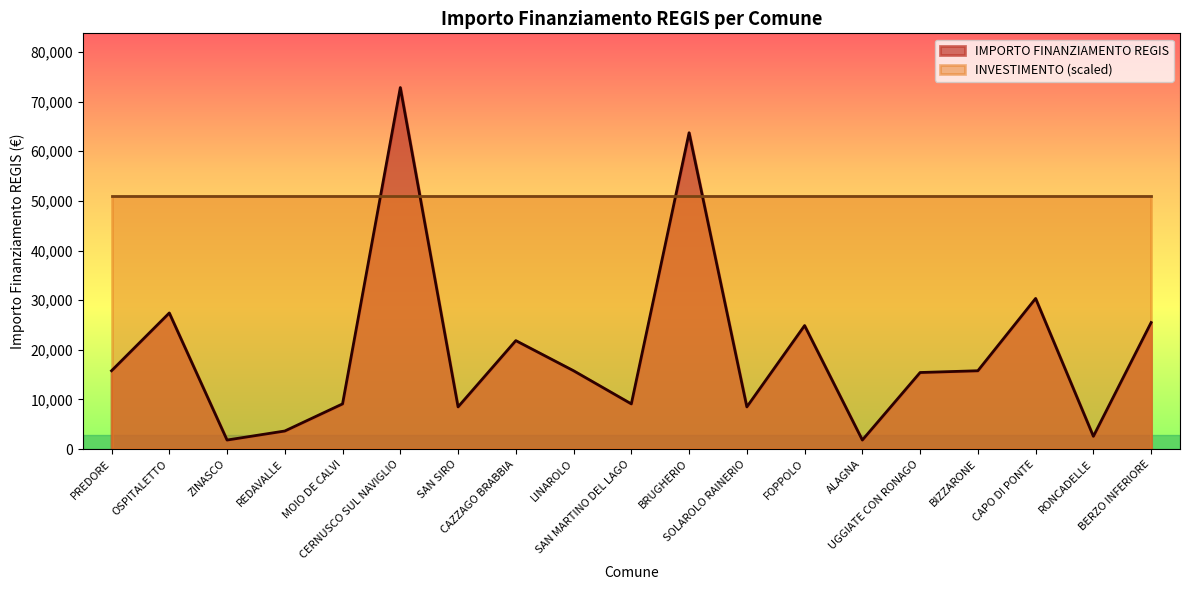

What is the label of the 7th point from the left?

SAN SIRO